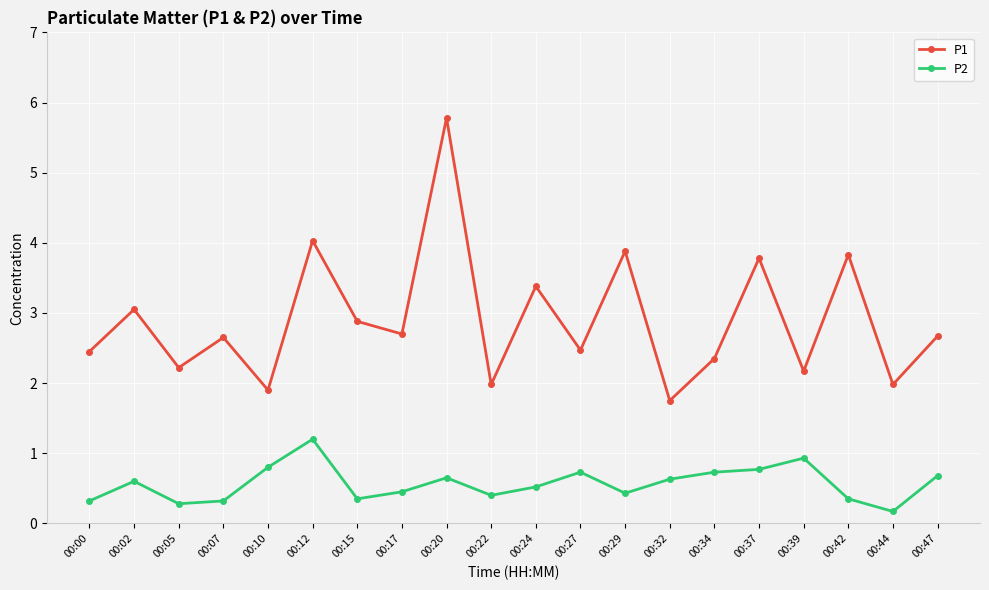

At which category is the sum across all series the highest?

00:20